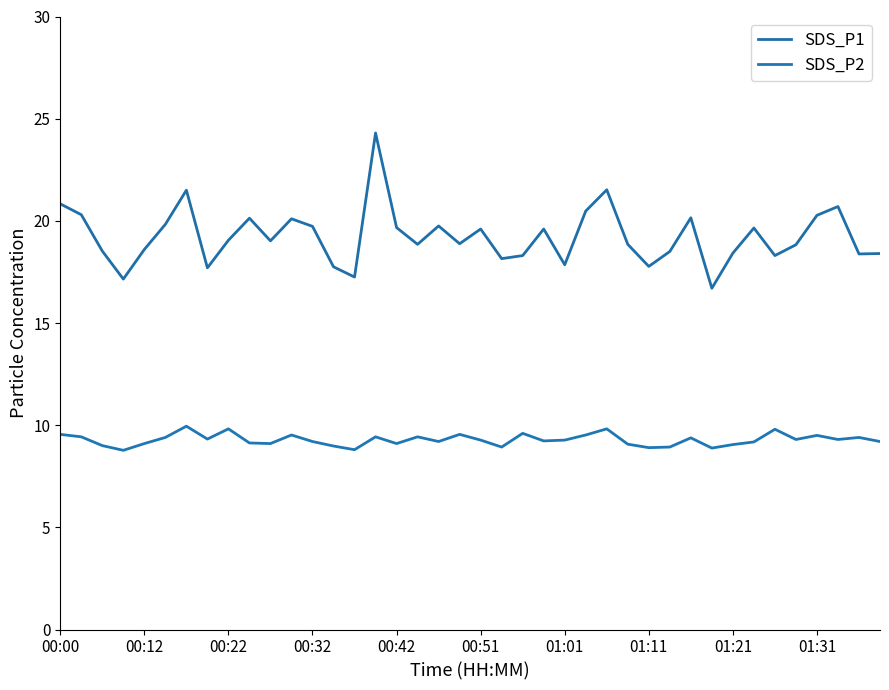

What is the difference between the maximum and minimum values in the SDS_P1 series?

7.6